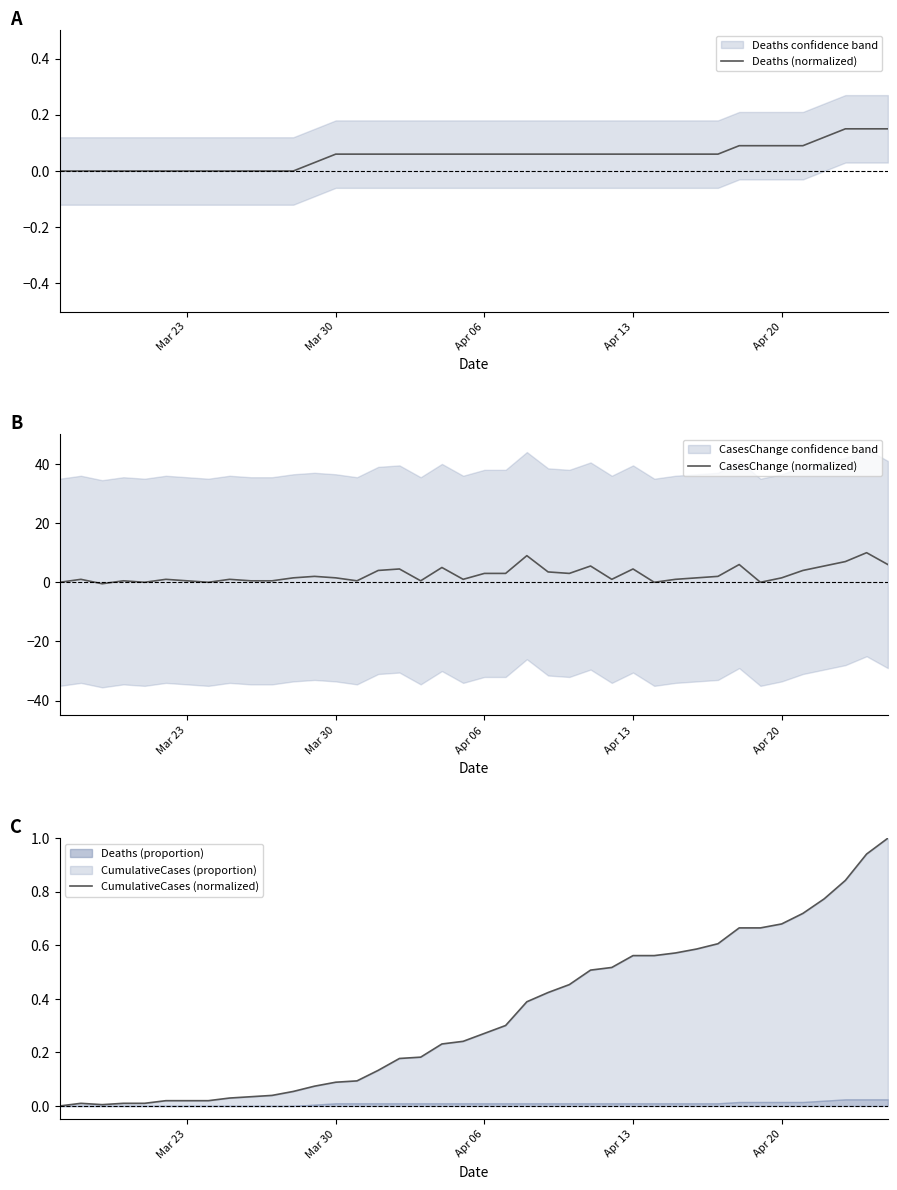

What is the average value of the Deaths (normalized) series?

0.1